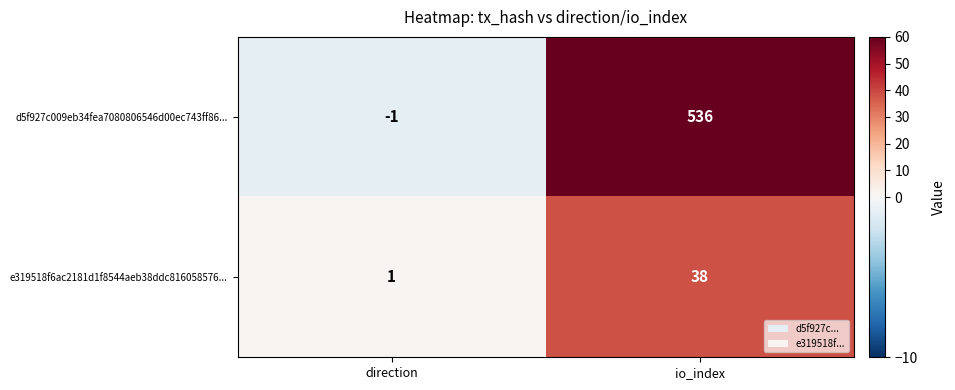

At which category does the chart reach its minimum across all series?

direction